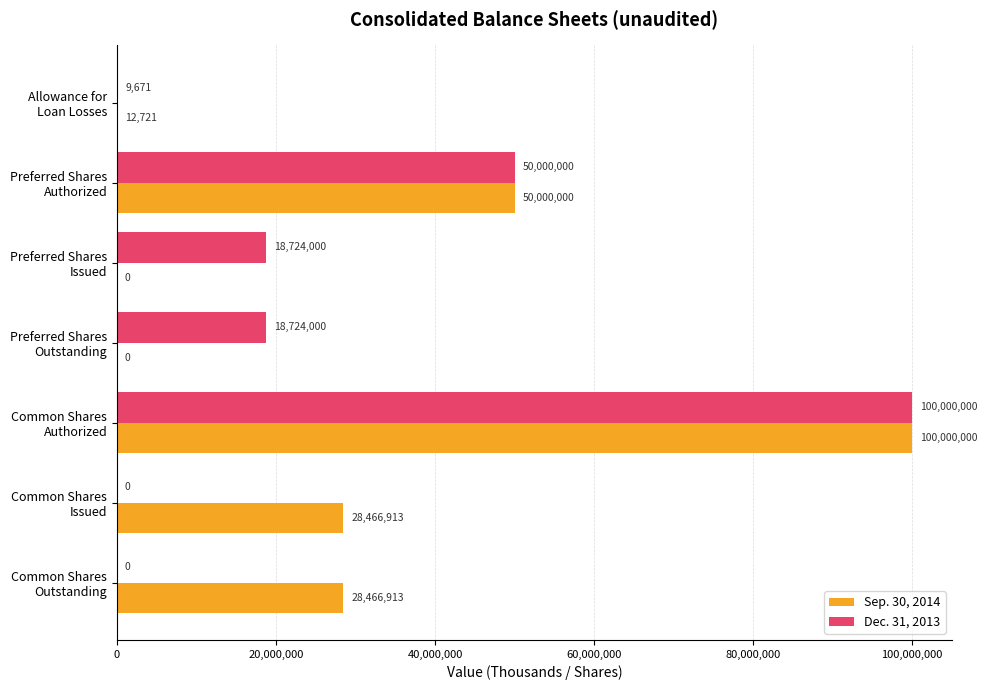

Which series has the largest total across all categories?

Sep. 30, 2014